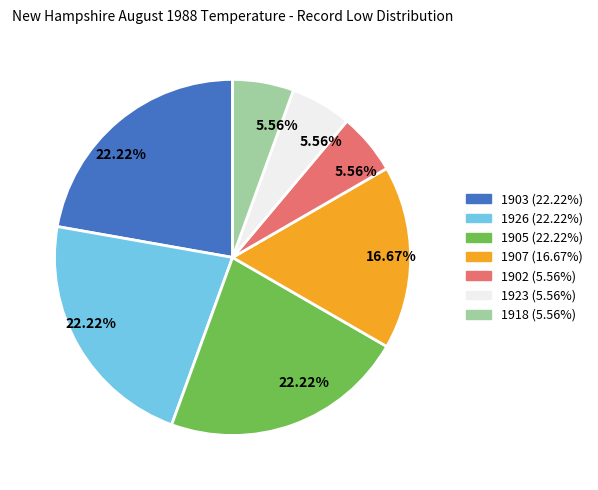

To the nearest percent, what percentage of the pie is 1903?

22%